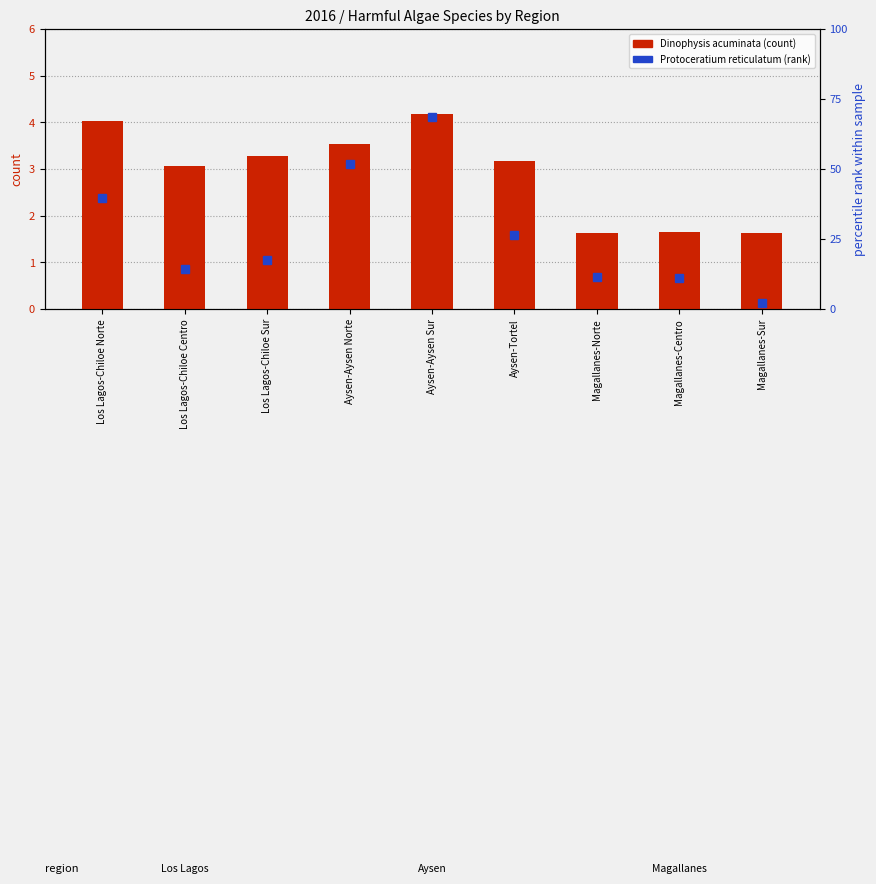

What position from the right is Aysen-Tortel?

4